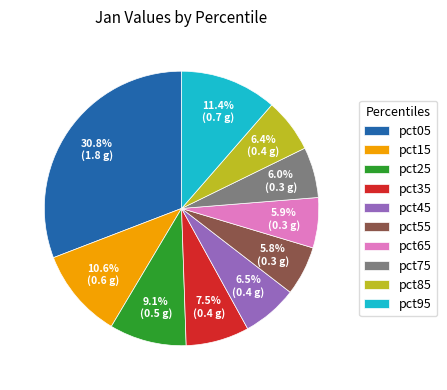

Is there a majority slice in this chart?

No